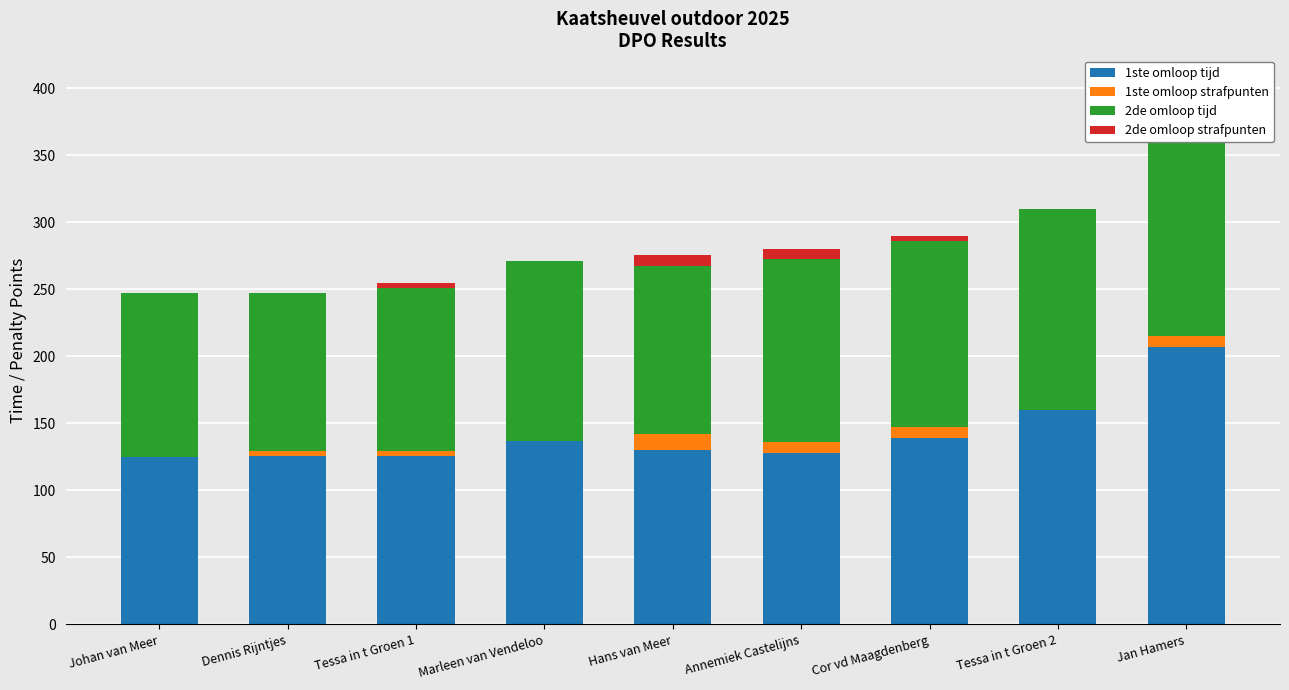

Is the value of 1ste omloop strafpunten at Cor vd Maagdenberg greater than the value of 2de omloop strafpunten at Tessa in t Groen 1?

Yes